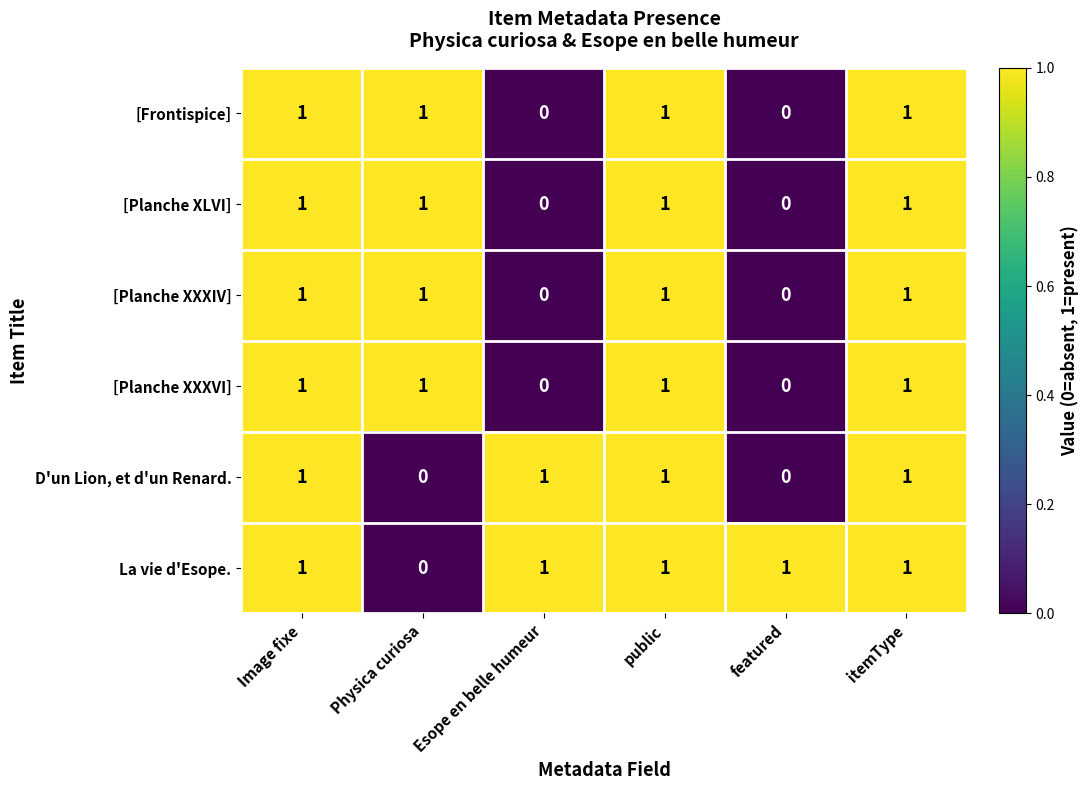

Where is La vie d'Esope. nearest to the value 0?

Physica curiosa